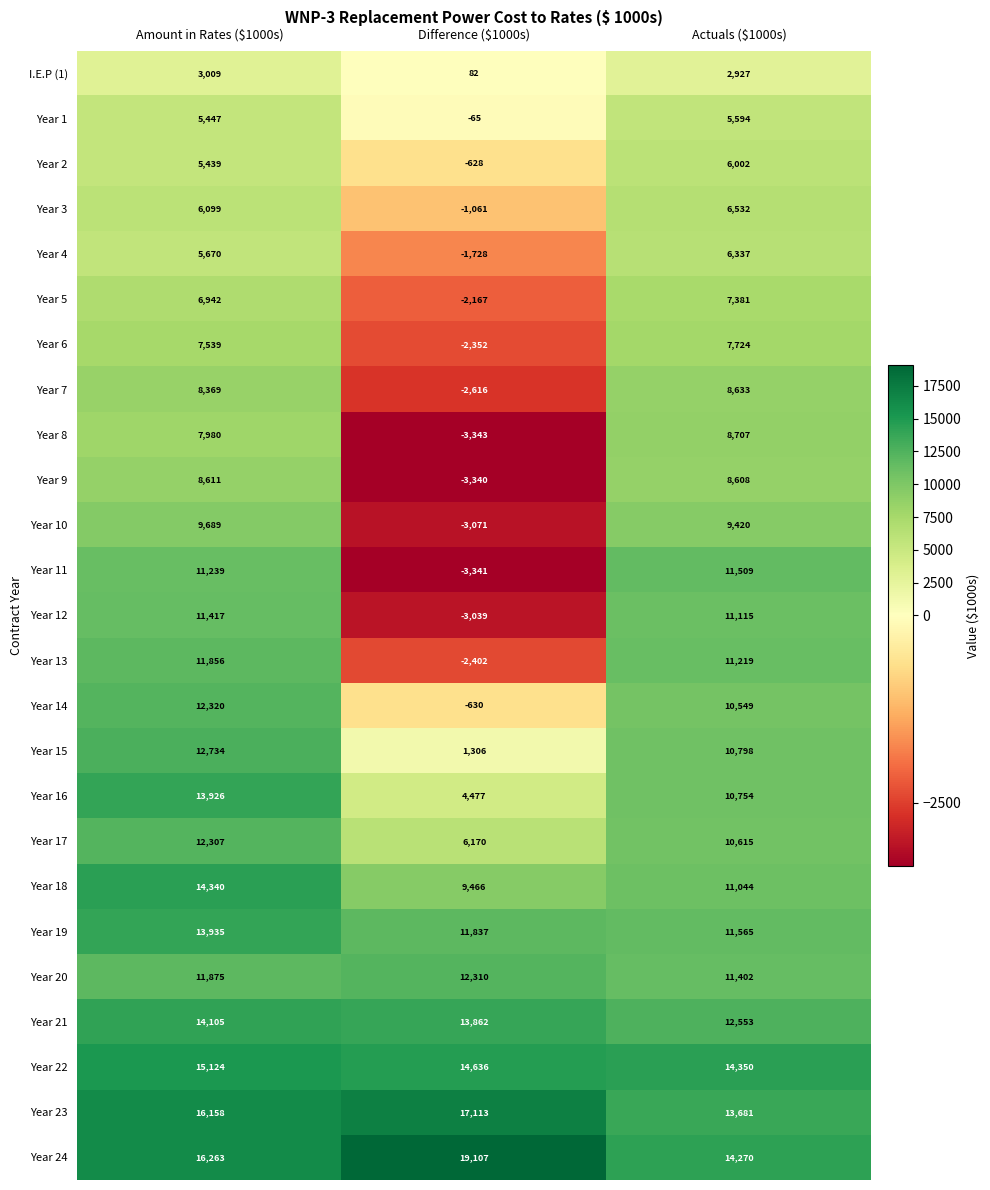

Which series changed the most between Difference ($1000s) and Actuals ($1000s)?

Year 11